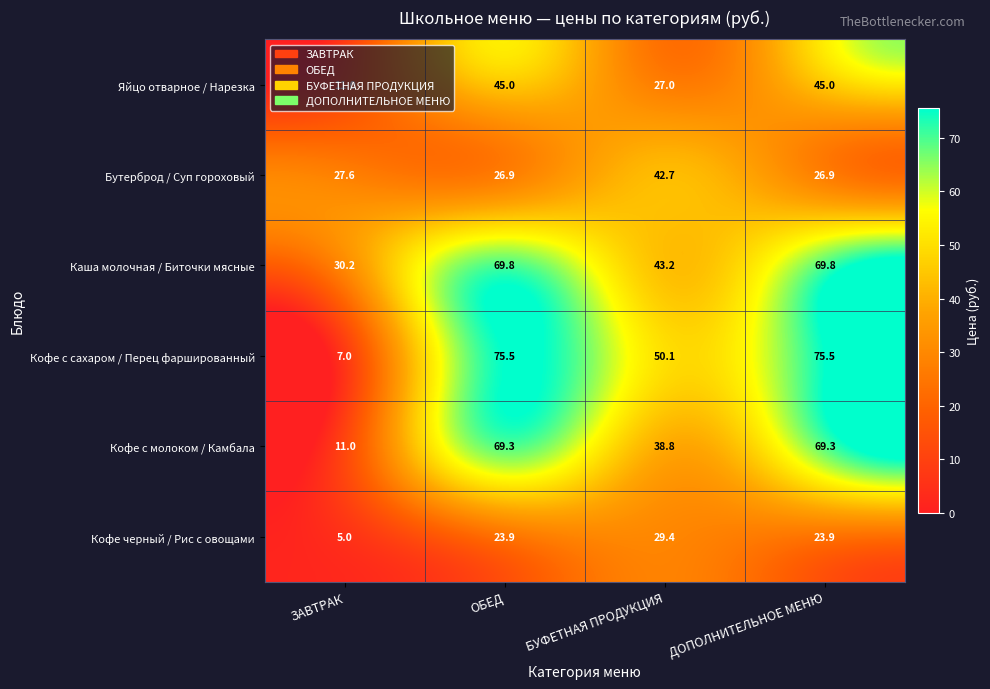

What is the sum of the Бутерброд / Суп гороховый values at БУФЕТНАЯ ПРОДУКЦИЯ and ЗАВТРАК?

70.3